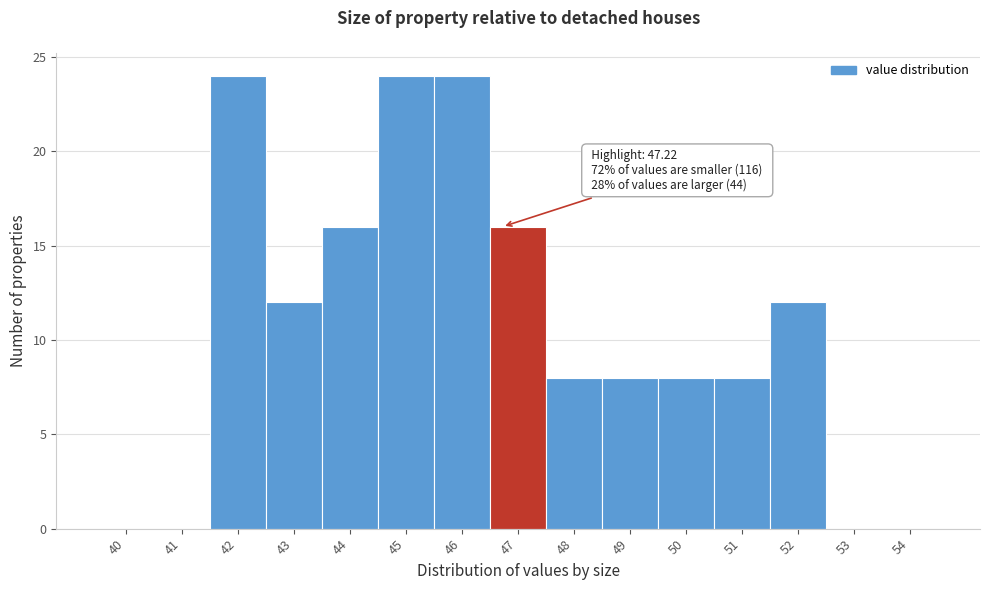

Reading right to left, what are all the values shown in this chart?

54=0	53=0	52=12	51=8	50=8	49=8	48=8	47=16	46=24	45=24	44=16	43=12	42=24	41=0	40=0